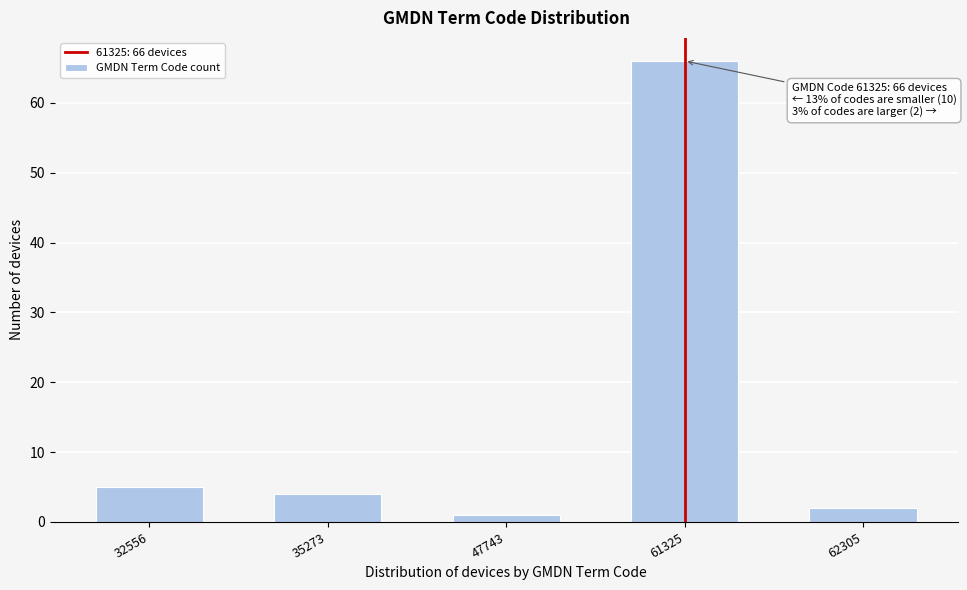

Reading right to left, transcribe all the data shown in this chart.

2	66	1	4	5